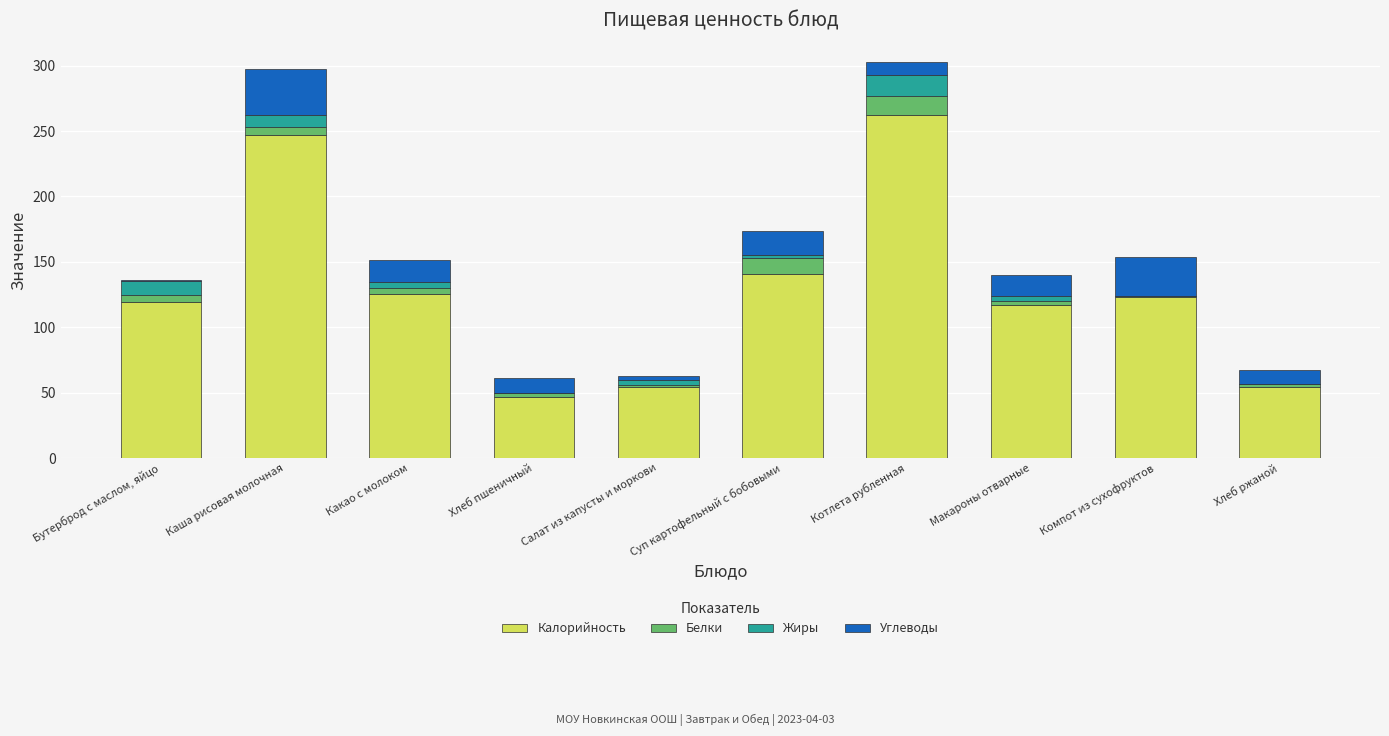

What is the total value across all series at Каша рисовая молочная?

297.6